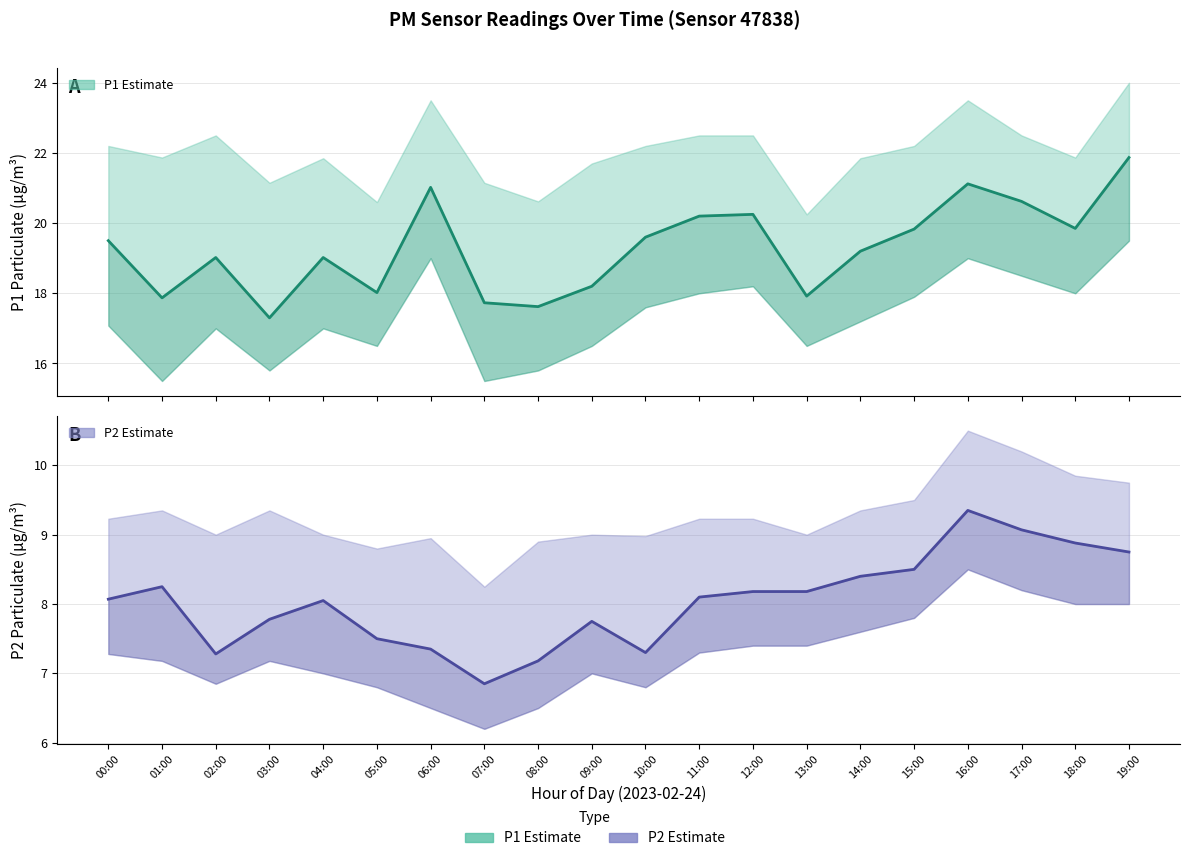

Which series changed the most between 08:00 and 12:00?

P1 (PM10)